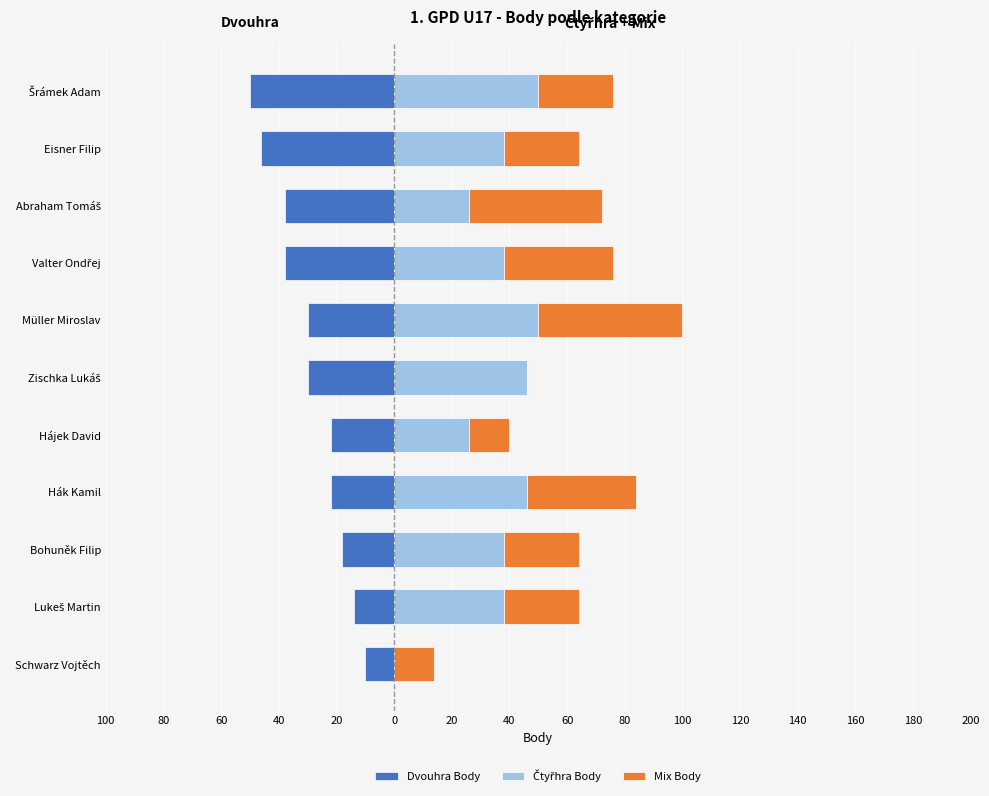

What is the approximate value of Čtyřhra Body at Zischka Lukáš?

46